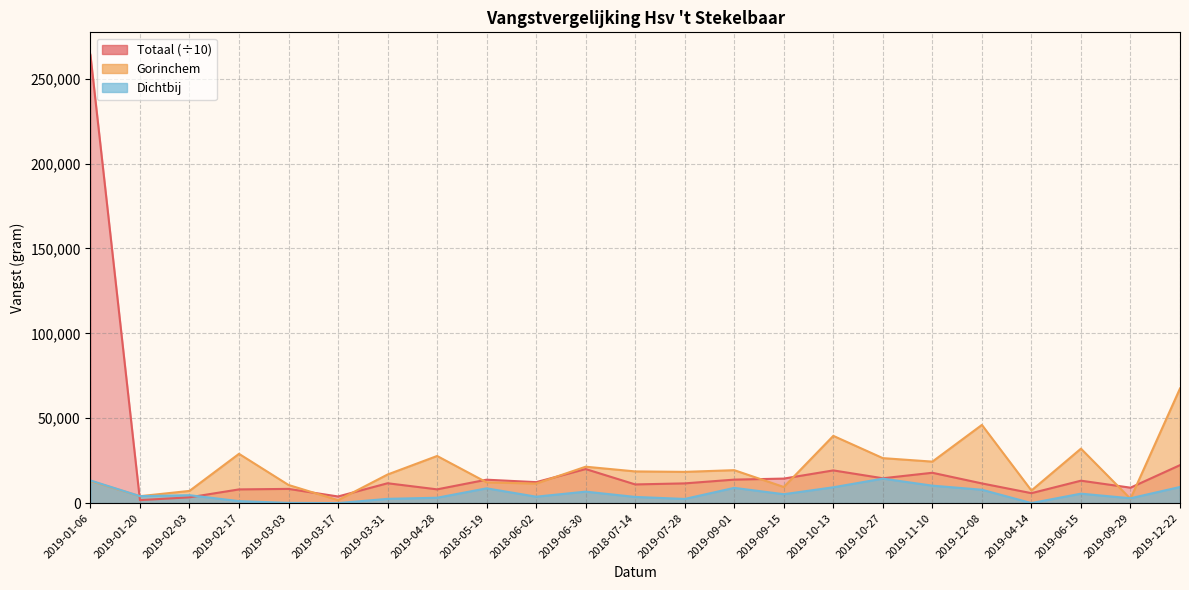

True or false: Gorinchem has more than 0 interior local peaks.

True